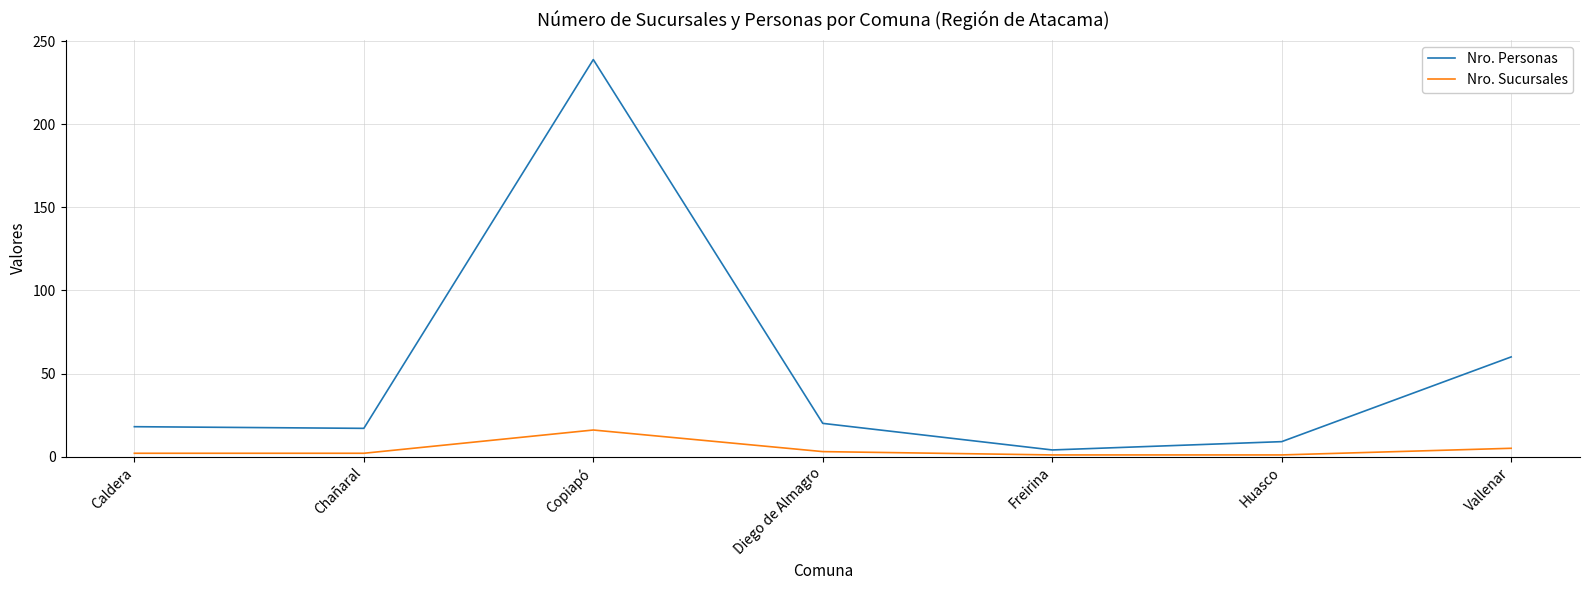

At Vallenar, list the series in order from largest to smallest.

Nro. Personas, Nro. Sucursales